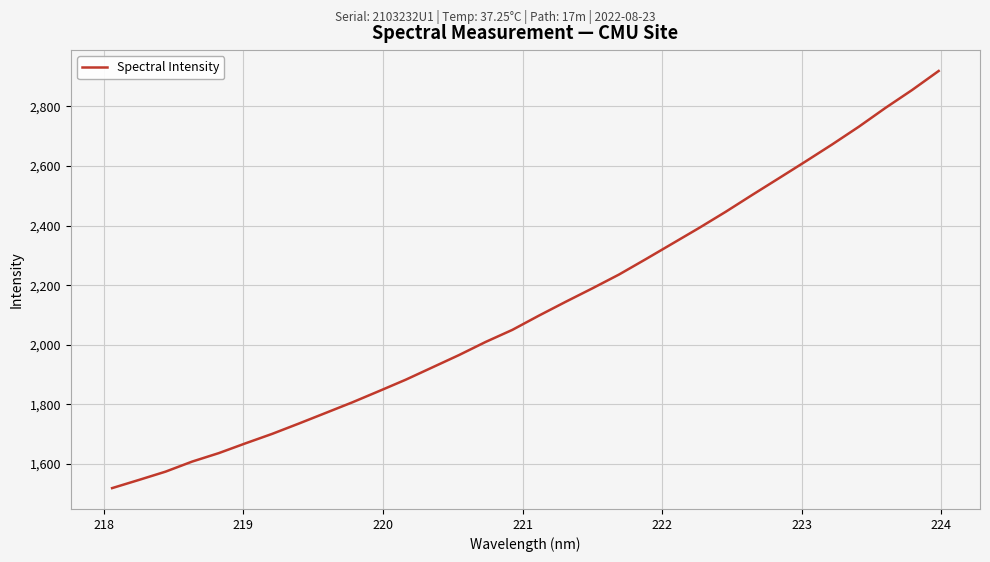

What is the maximum value shown in the chart?

2919.2